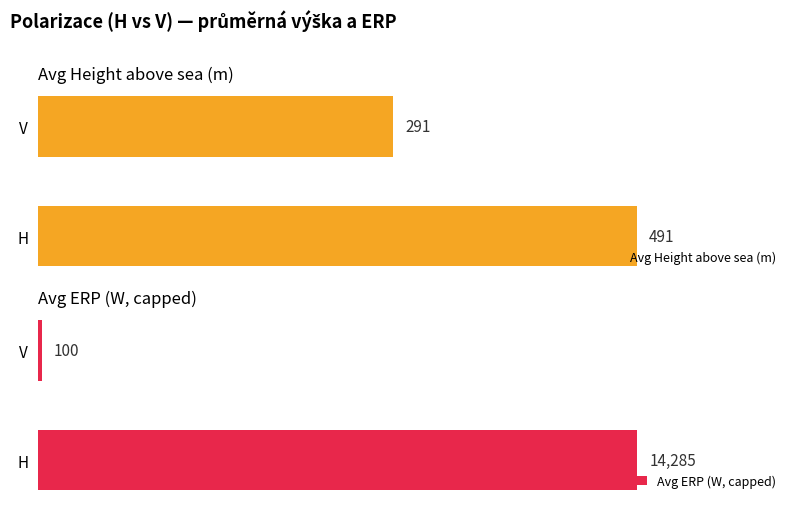

Where is Avg ERP (W, capped) nearest to the value 7192?

V